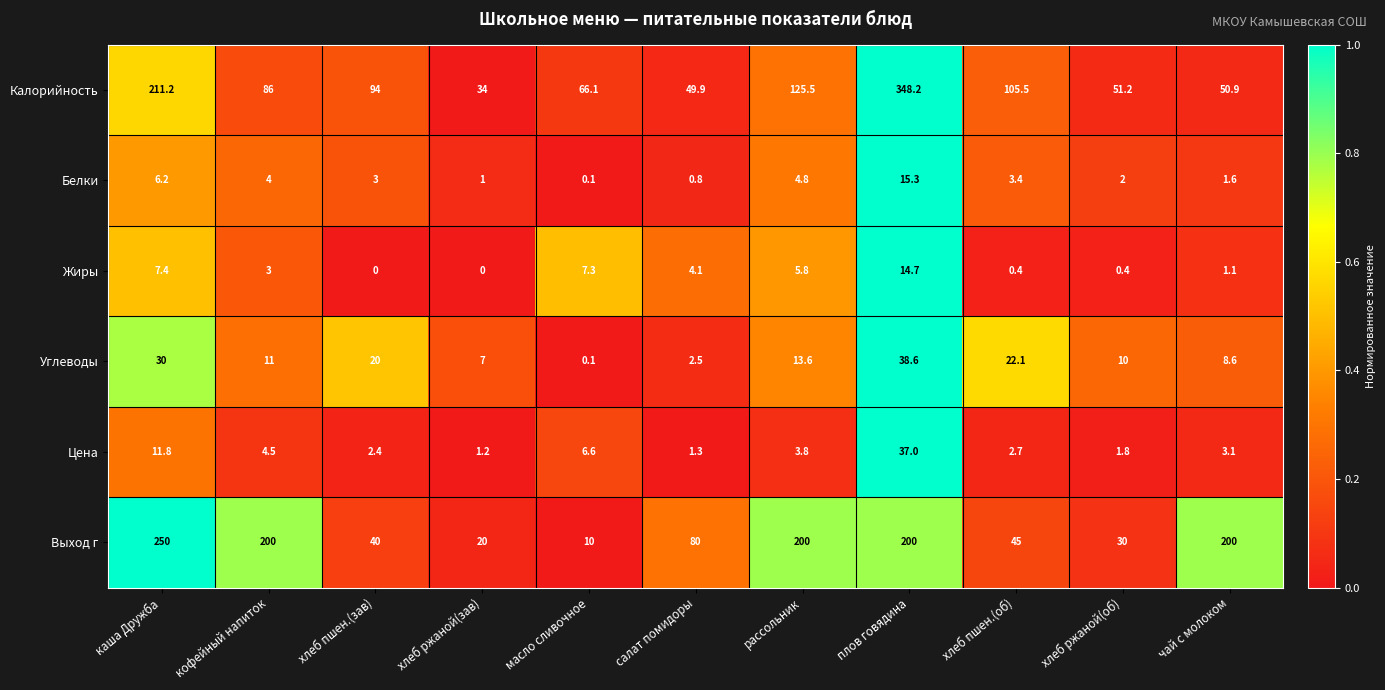

At which category does the chart reach its peak across all series?

плов говядина